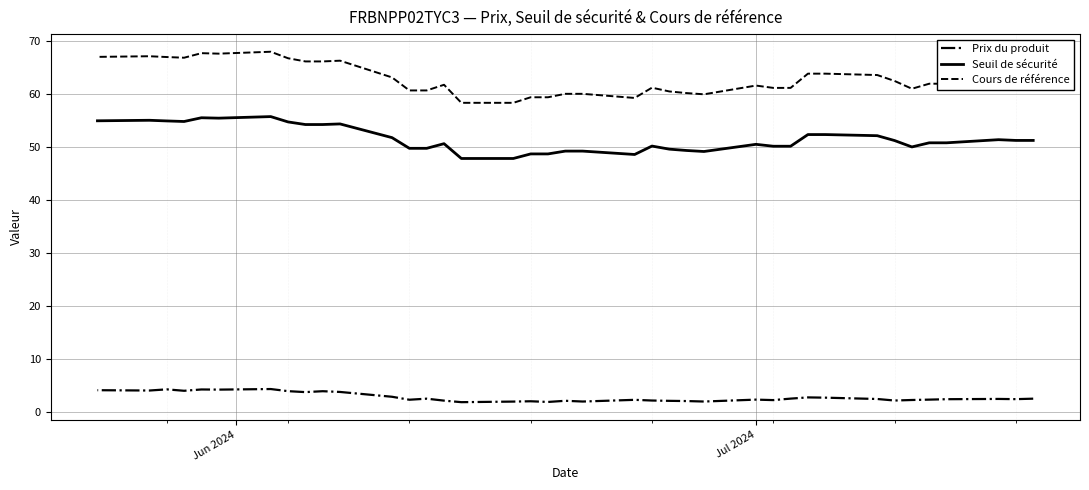

Is the value of Prix du produit at 16 greater than the value of Seuil de sécurité at 10?

No